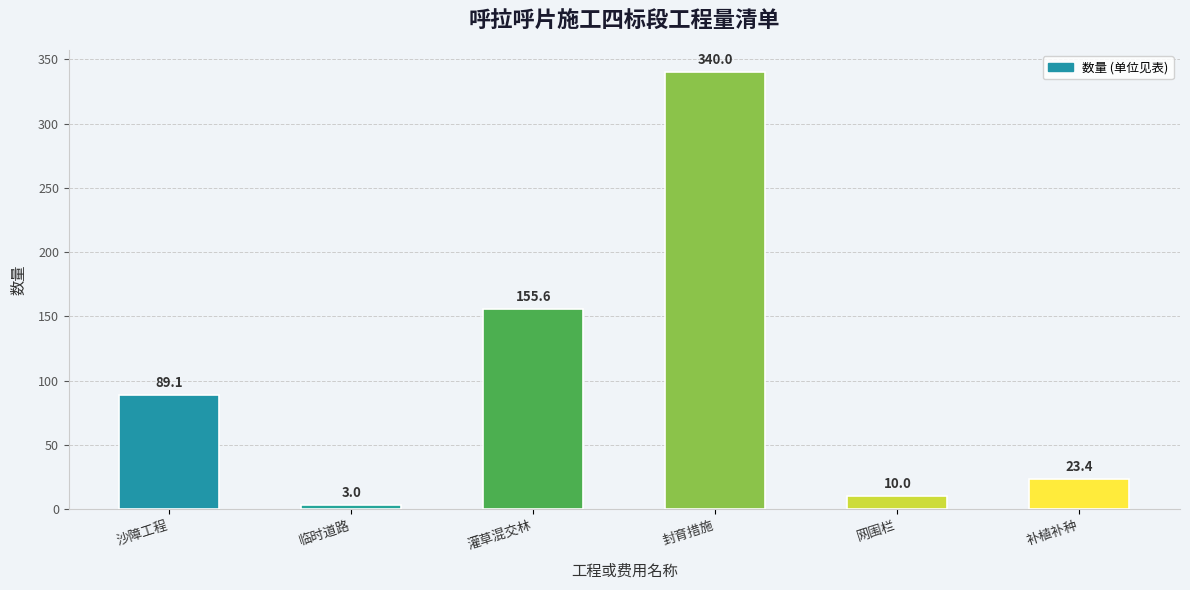

What is the greatest value displayed?

340.0